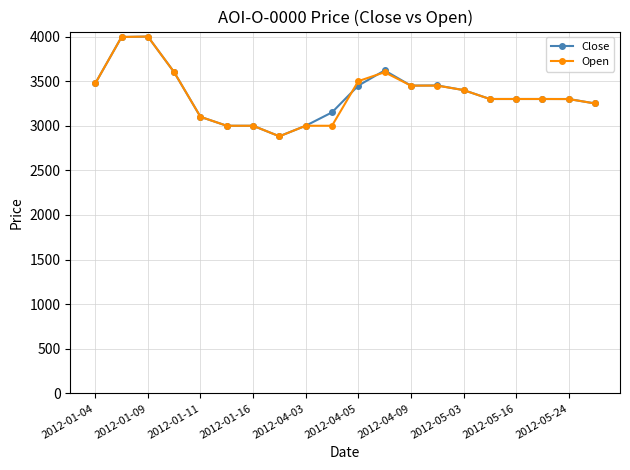

What is the value of the Close point at the 13th from the left?

3450